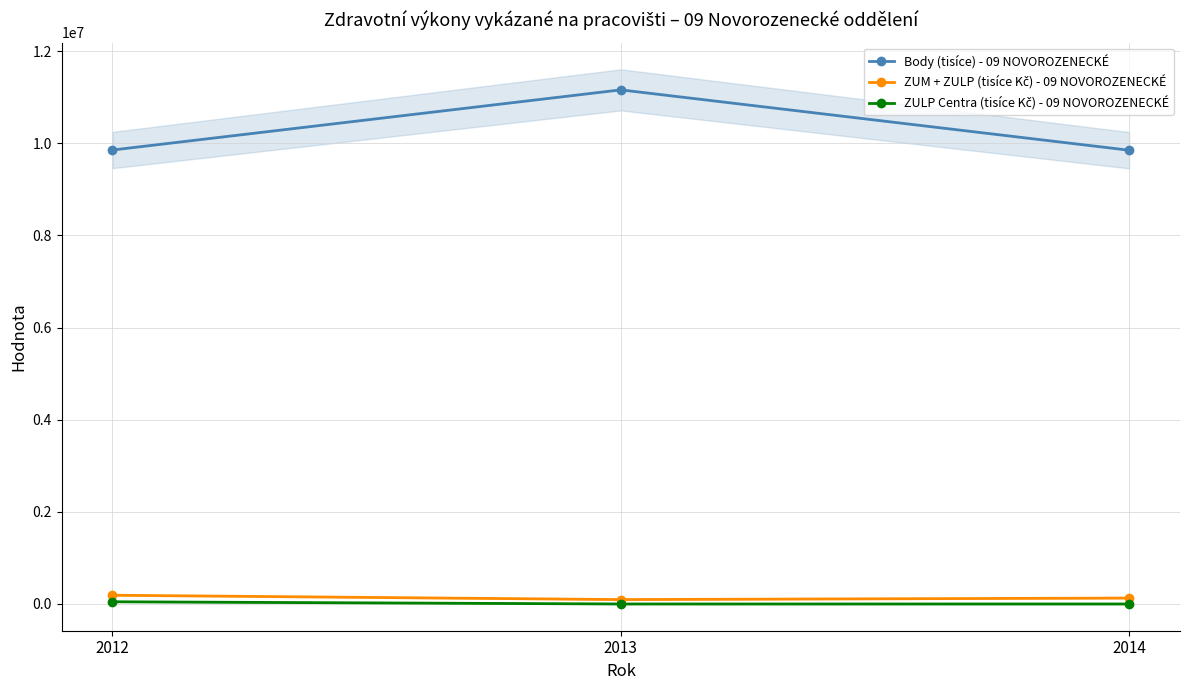

Is the value of ZULP Centra (tisíce Kč) - 09 NOVOROZENECKÉ at 2013 greater than the value of ZUM + ZULP (tisíce Kč) - 09 NOVOROZENECKÉ at 2012?

No